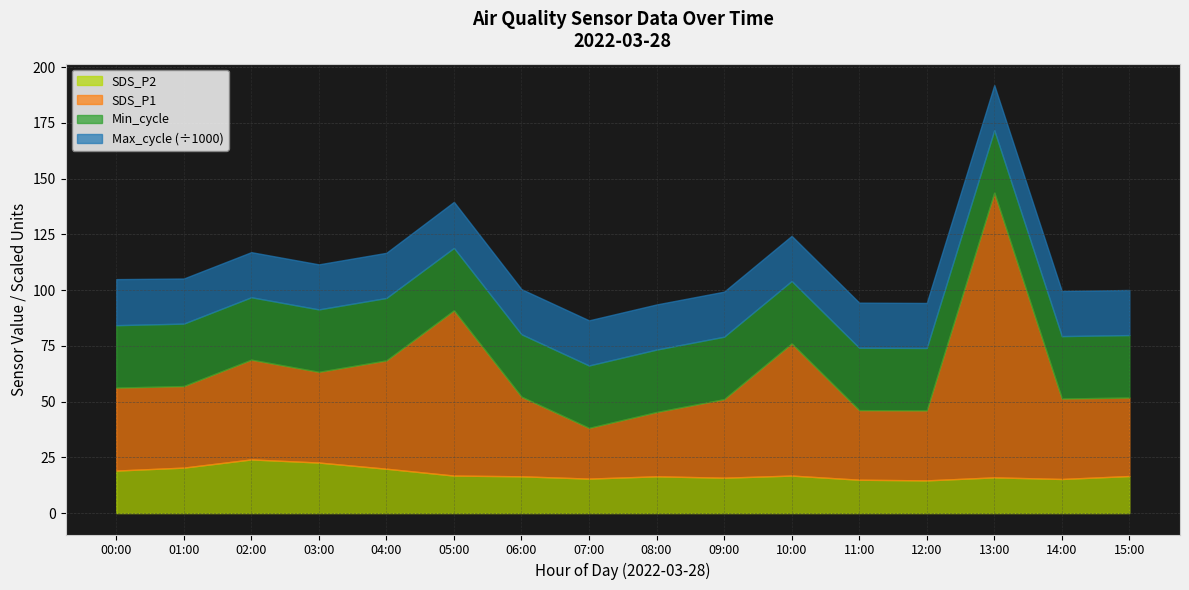

What position from the left is 05:00?

6